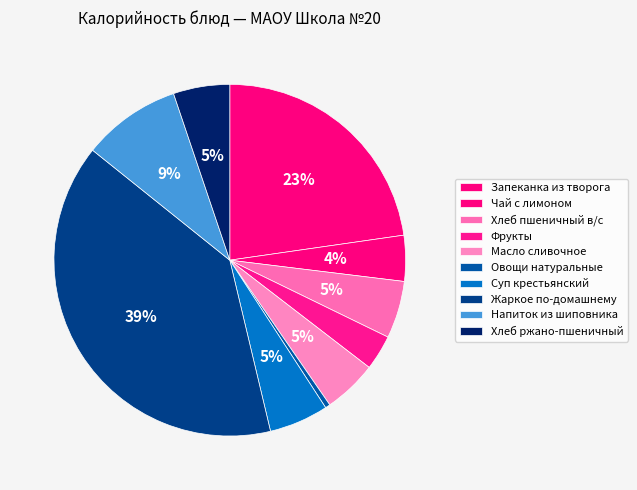

How many segments does this pie chart have?

10